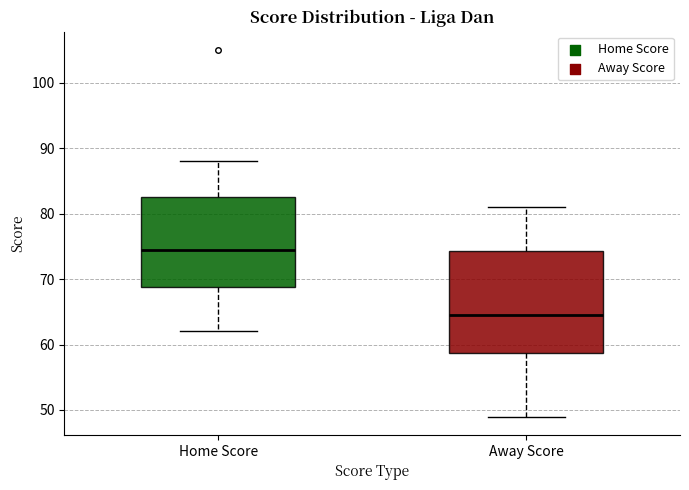

Which box is the tallest, from its lower edge to its upper edge?

Away Score